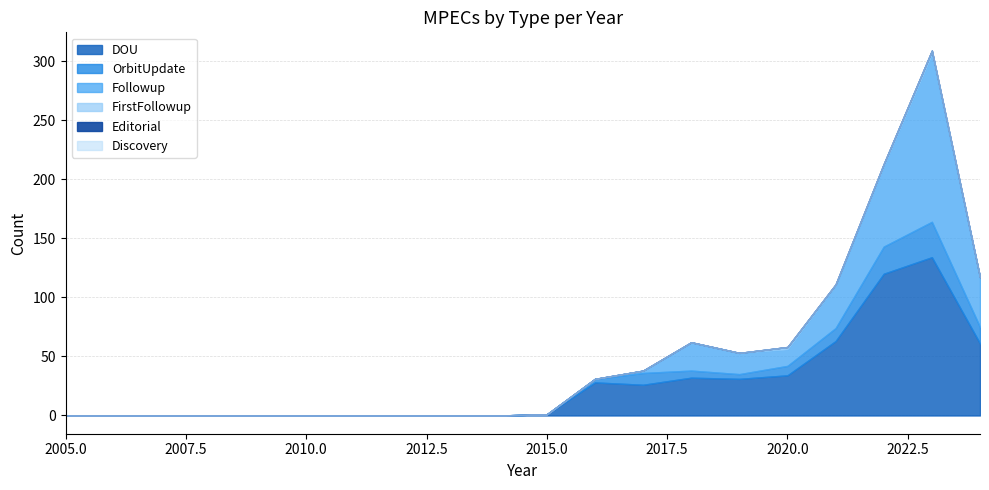

List the labels in order of DOU value, largest first.

2023, 2022, 2021, 2024, 2020, 2018, 2019, 2016, 2017, 2015, 2014, 2013, 2012, 2011, 2010, 2009, 2008, 2007, 2006, 2005